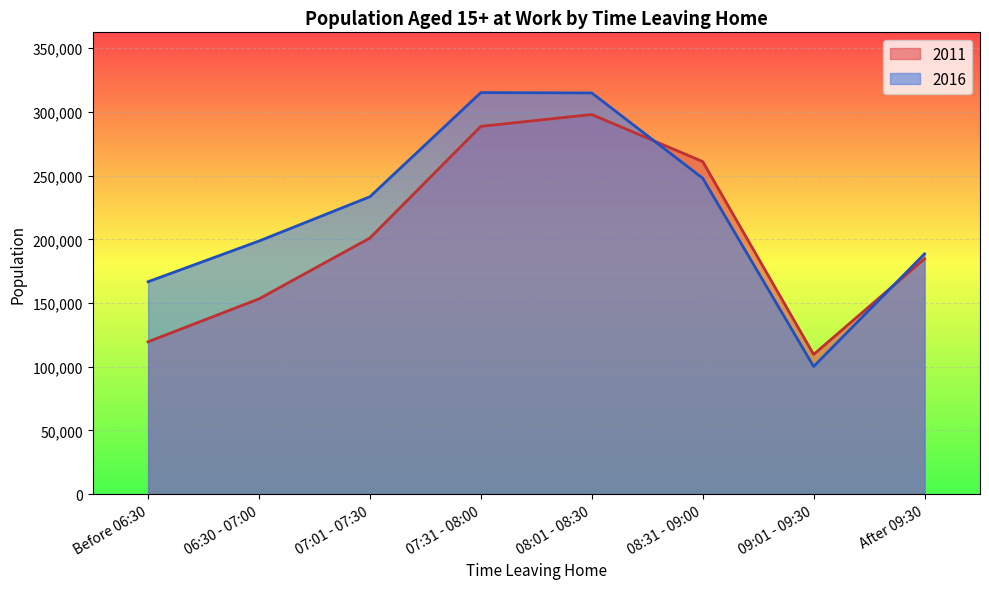

What are all the series names shown in the legend?

2011, 2016